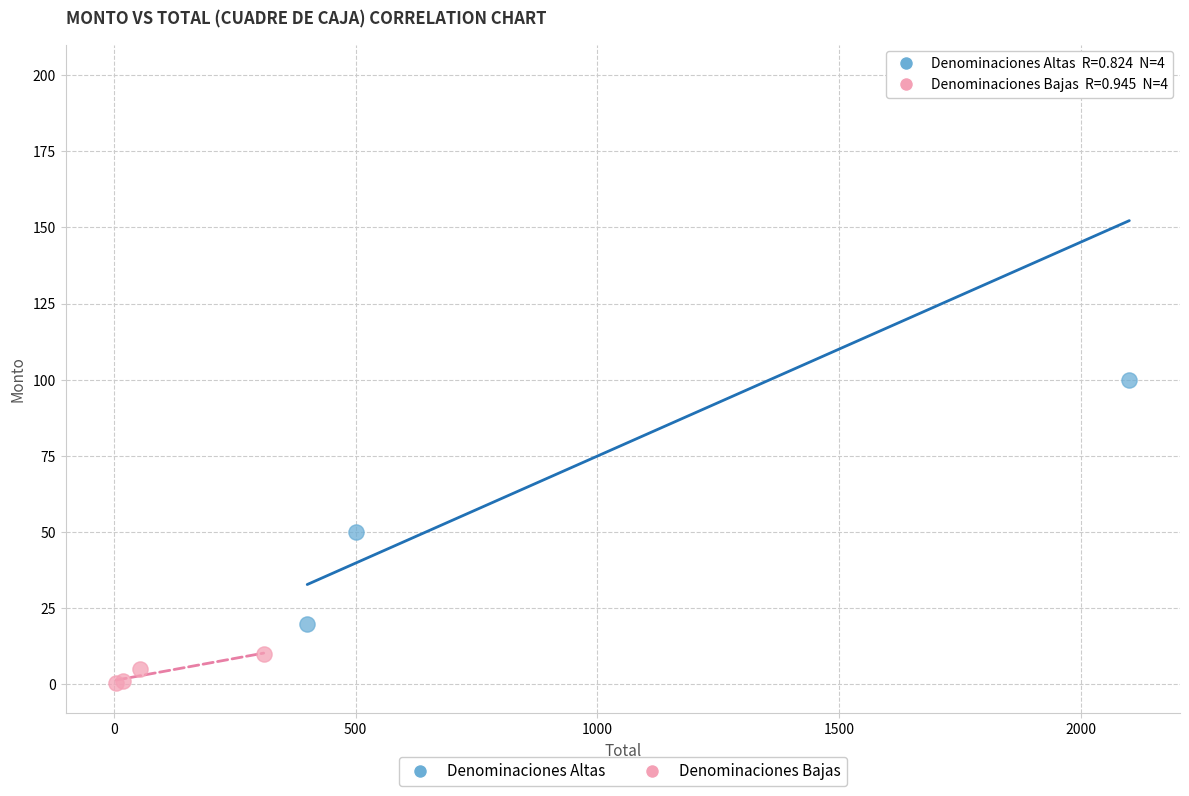

Which series has the largest Y range (max minus min)?

Denominaciones Altas